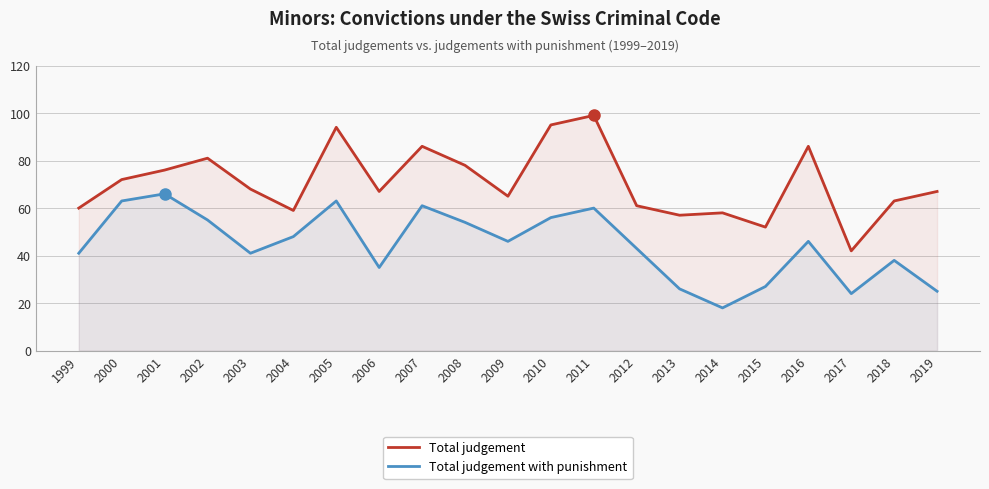

True or false: Total judgement with punishment and Total judgement intersect in this chart.

False